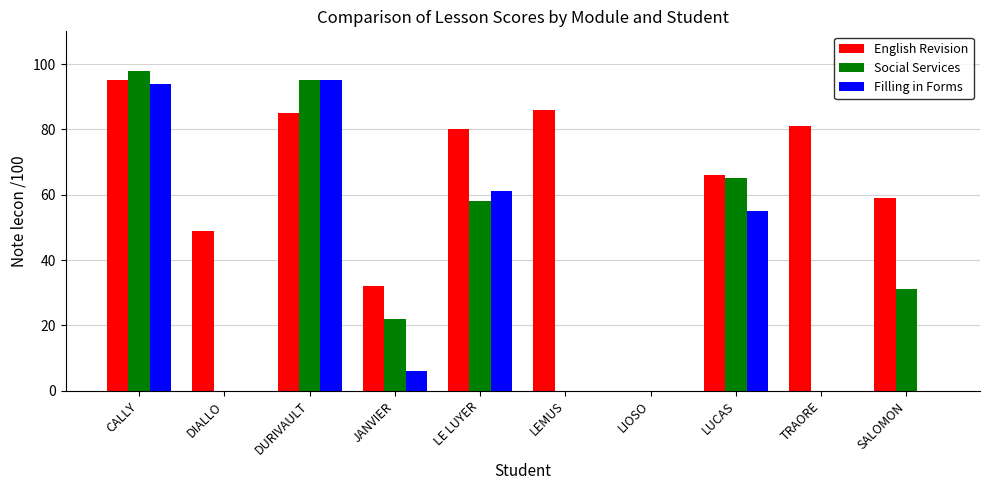

Are the bars grouped side by side (vs. stacked)?

Yes